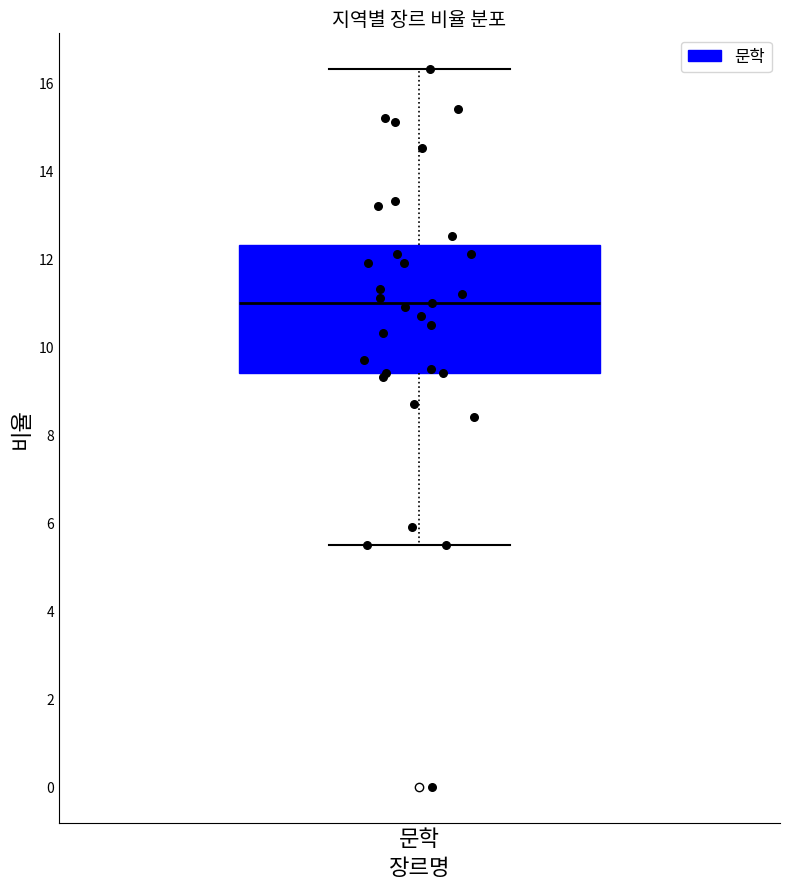

Read this box plot against the y-axis: the position of the median line, the range covered by the box, and the ends of both whiskers. The values are not printed on the chart, so give them approximately, as read against the axis.

median 11.0, box 9.4 to 12.4, whiskers 5.6 to 16.4